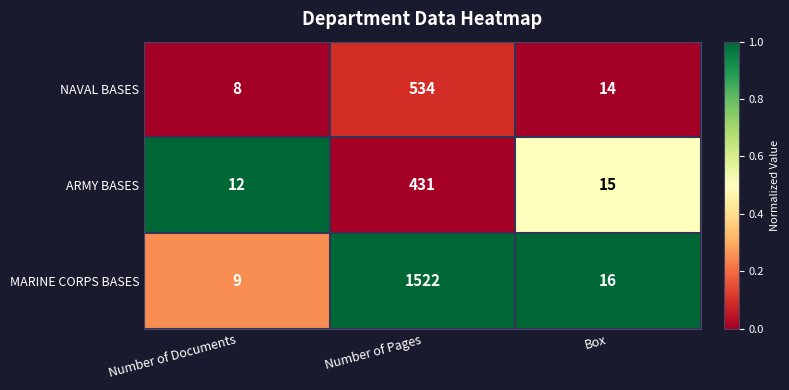

What is the difference between the highest and lowest values at Number of Documents?

4